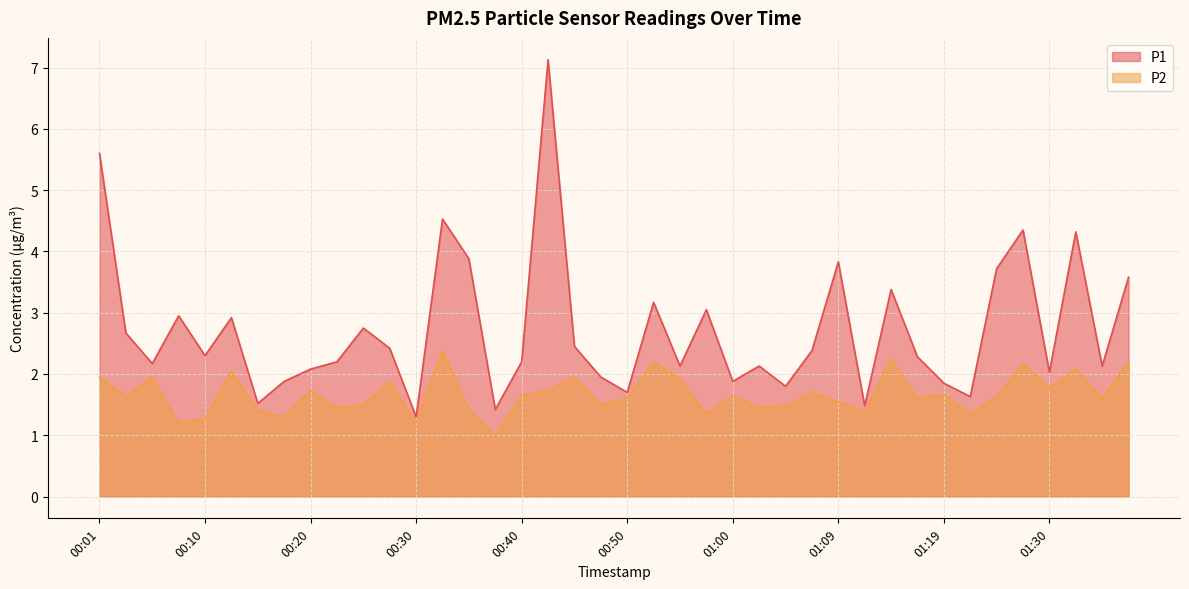

What is the label of the 4th point from the right?

01:30